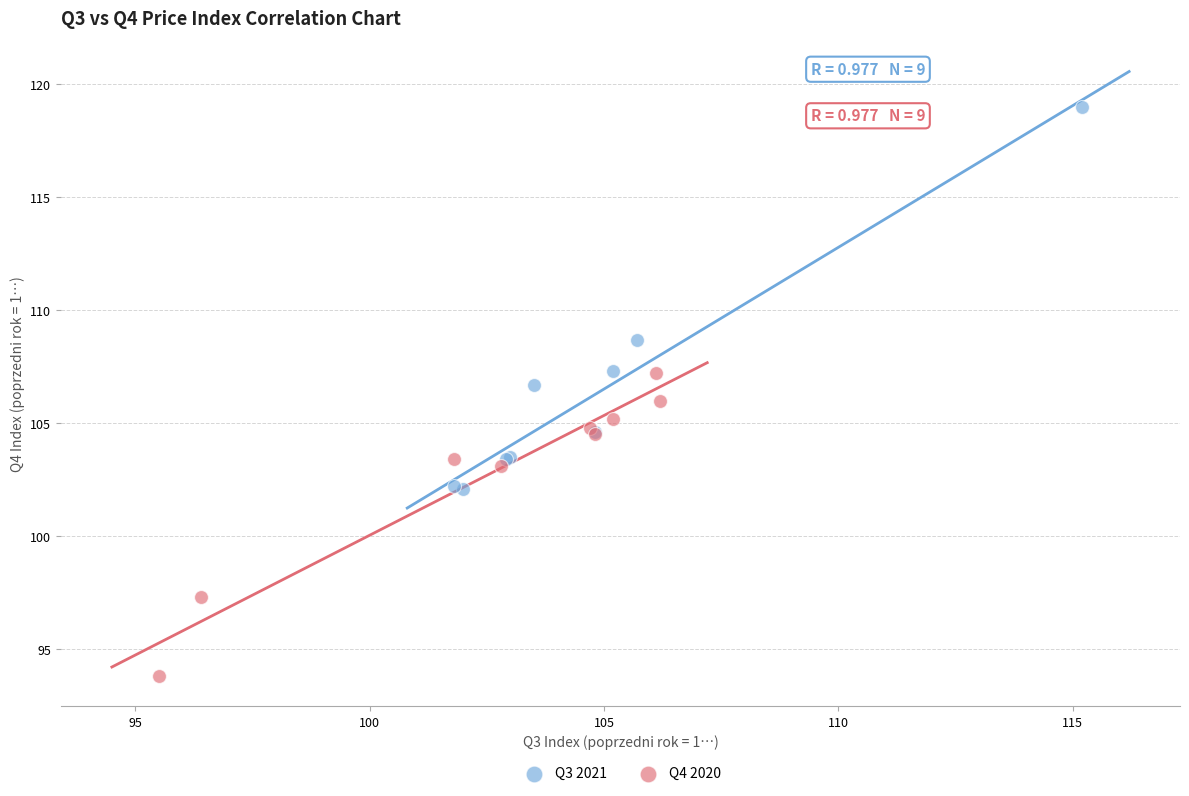

Which series reaches the minimum Y coordinate?

Q4 2020